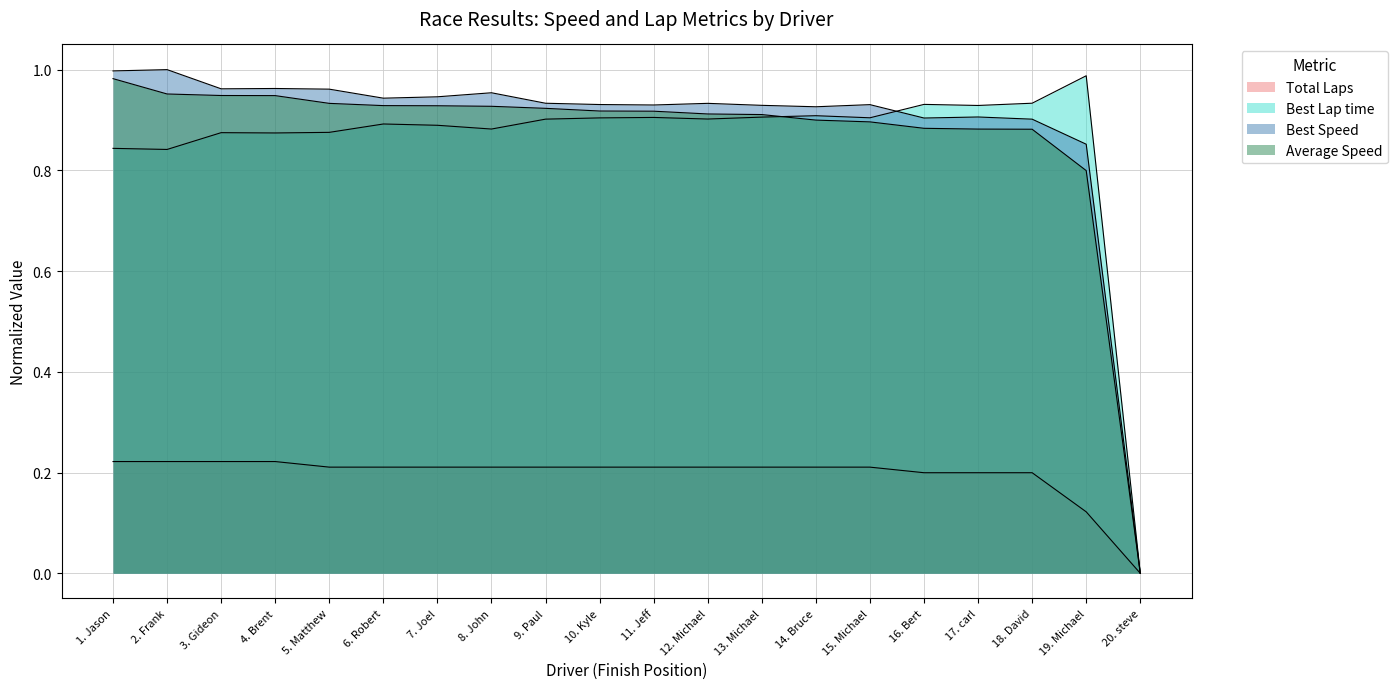

What are all the series names shown in the legend?

Total Laps, Best Lap time, Best Speed, Average Speed